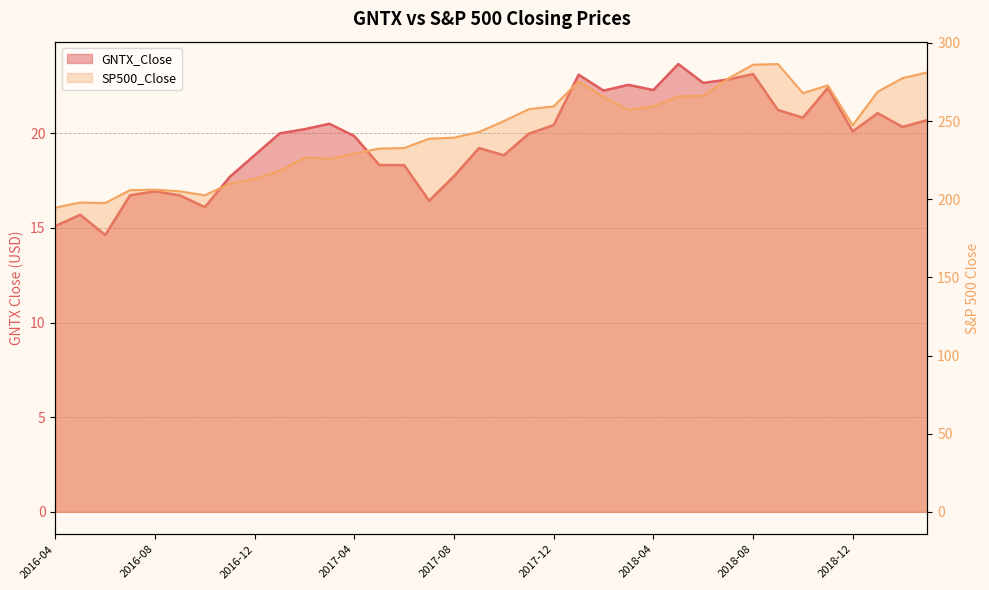

What is the value of the GNTX_Close point at the 30th from the left?

21.2